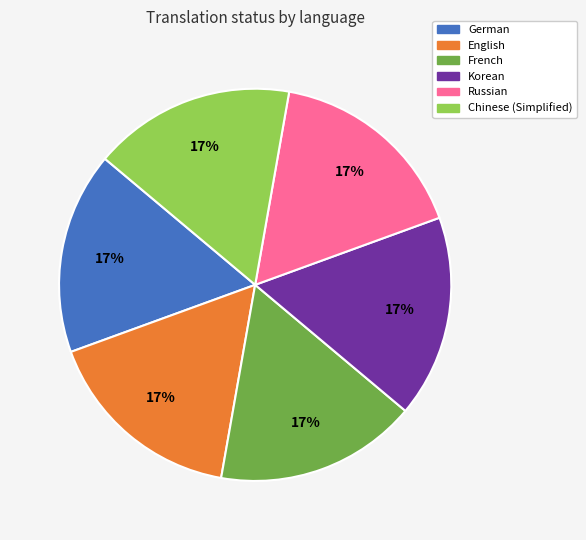

Is there a majority slice in this chart?

No